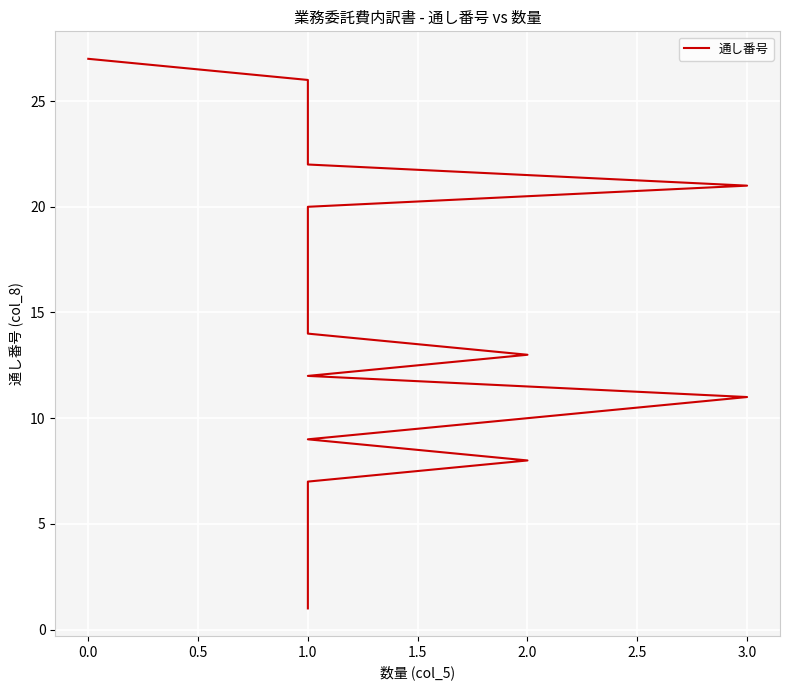

True or false: there are more than 1 points higher than both neighbors.

False